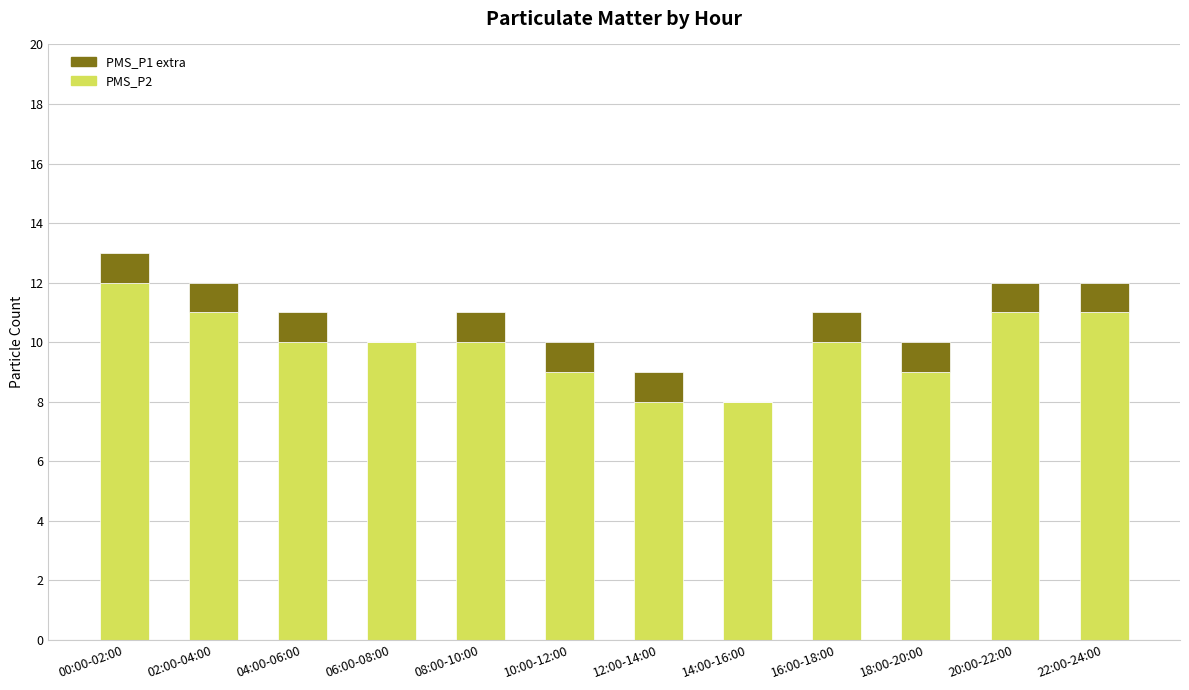

What is the total value across all series at 22:00-24:00?

12